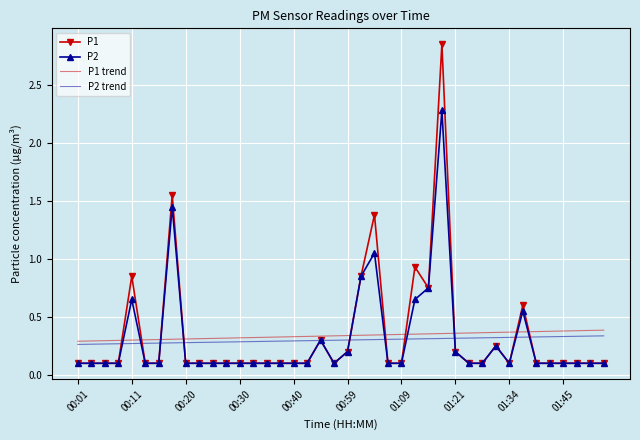

Which series has the widest spread of values?

P1